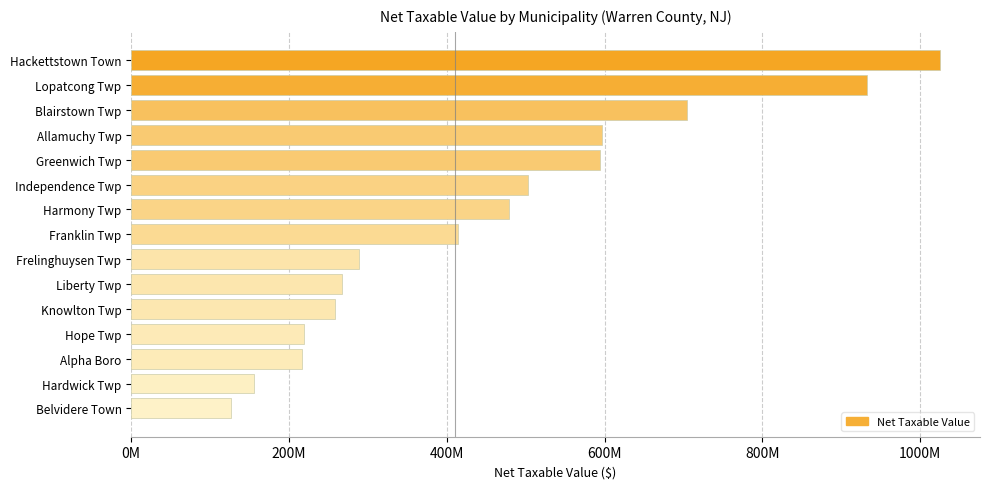

What is the average value?

452250685